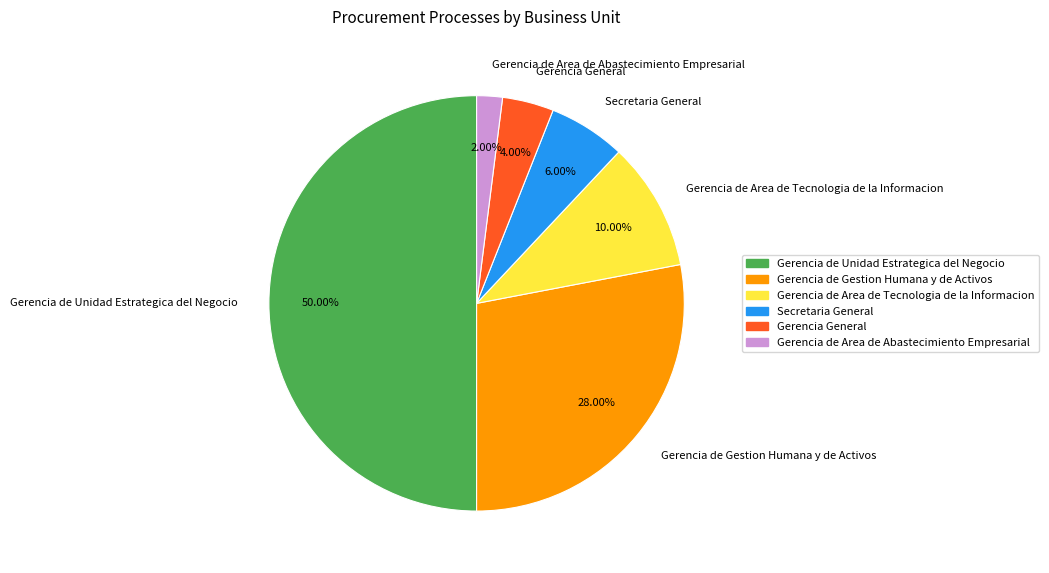

Is Secretaria General the majority of the pie?

No